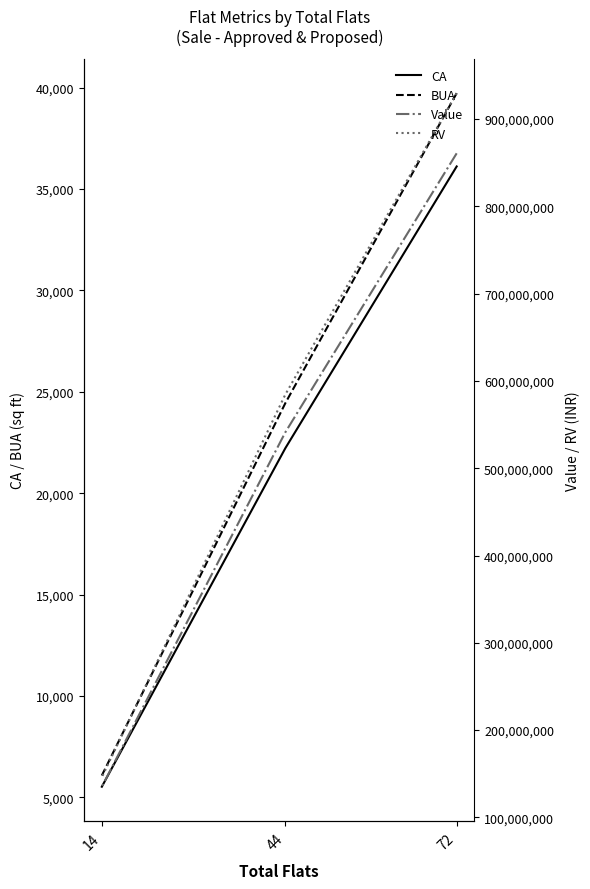

At which category is the sum across all series the highest?

72